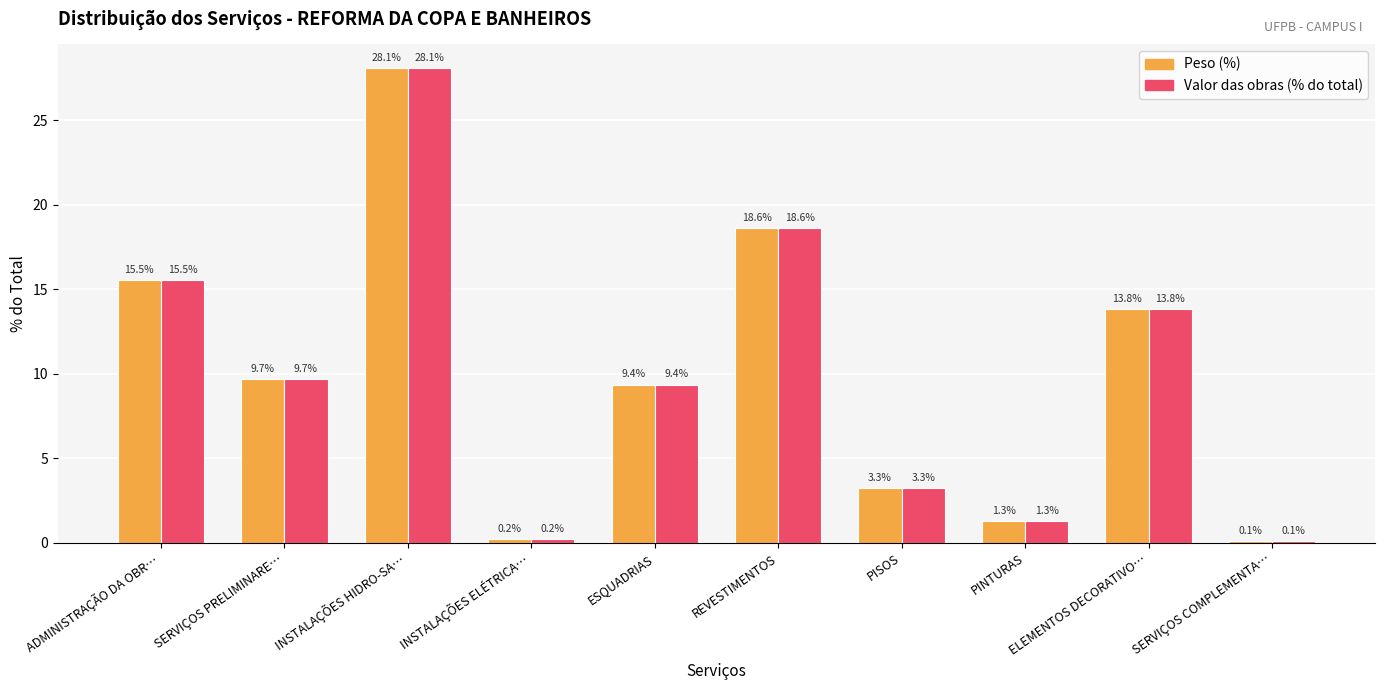

What is the minimum value shown in the chart?

0.1